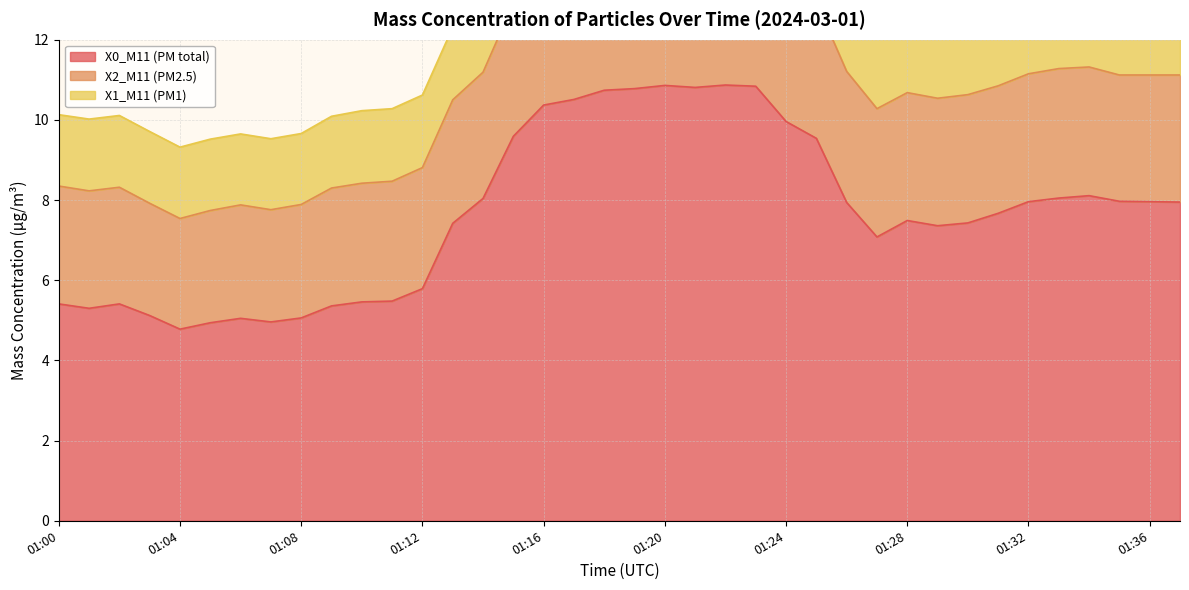

True or false: X0_M11 (PM total) and X2_M11 (PM2.5) intersect in this chart.

False